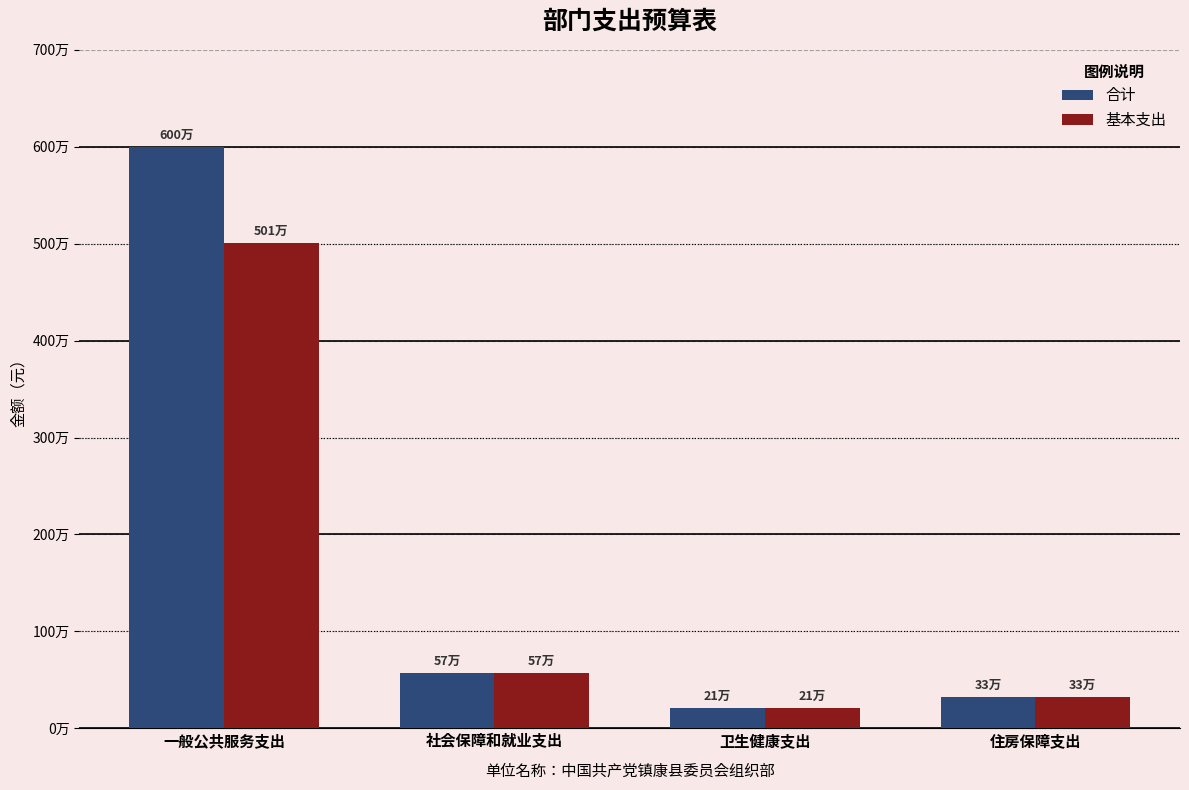

At which label does 合计 first exceed 569754?

一般公共服务支出